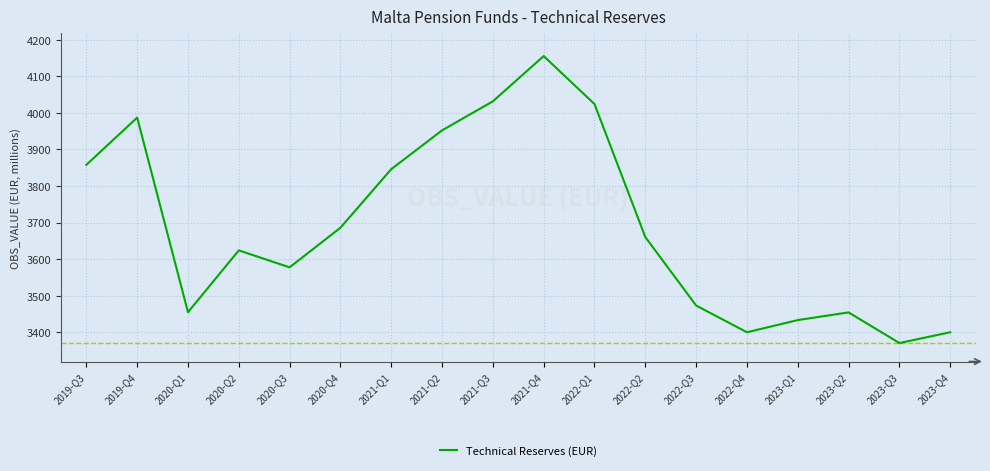

How many interior local valleys (lower than both neighbors) does the data have?

4